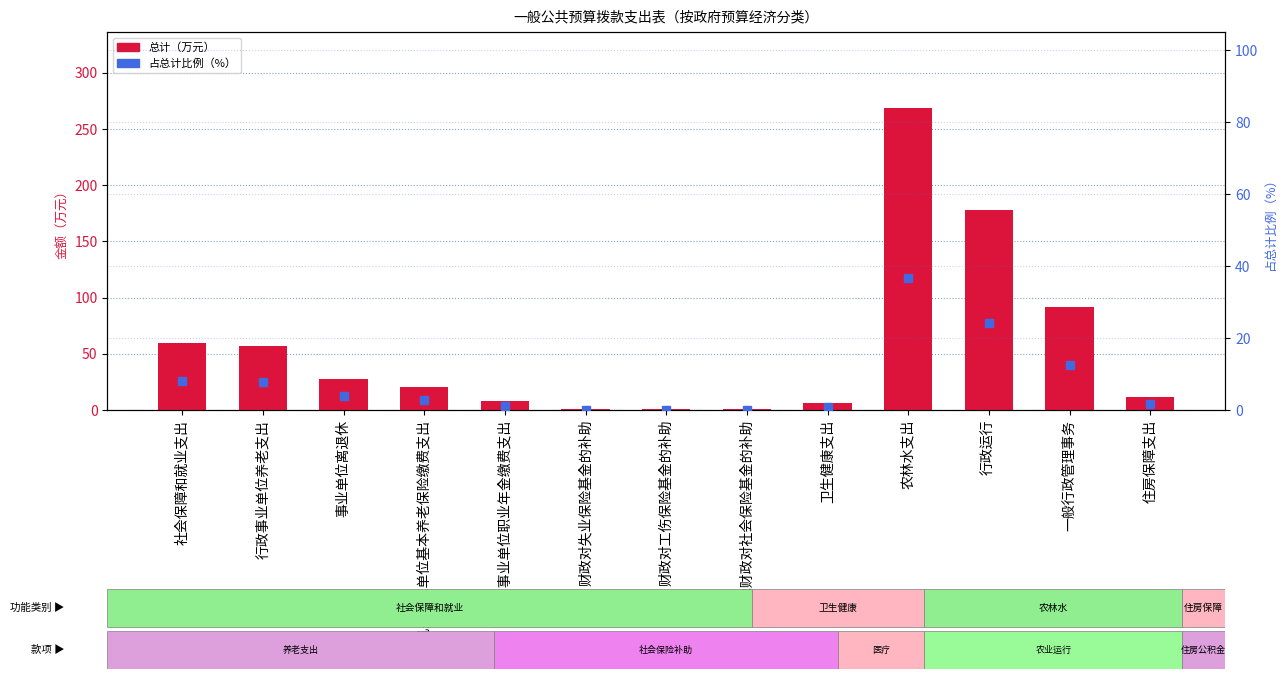

What is the sum of all 占总计比例 values?

99.9